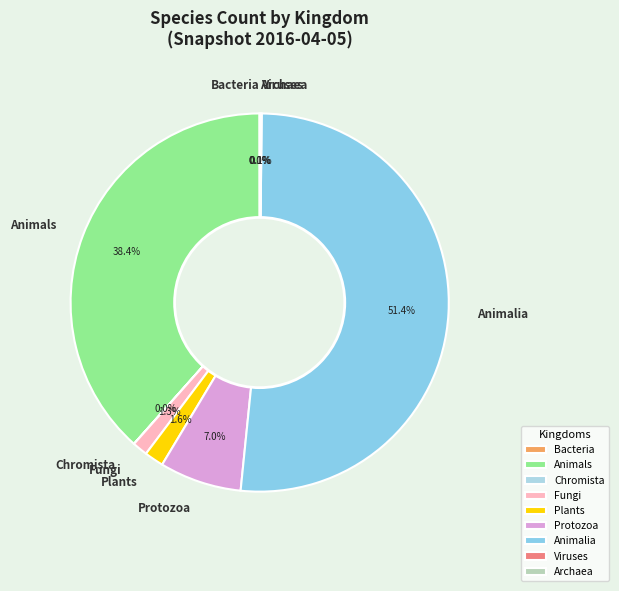

Does any single category account for the majority?

Yes